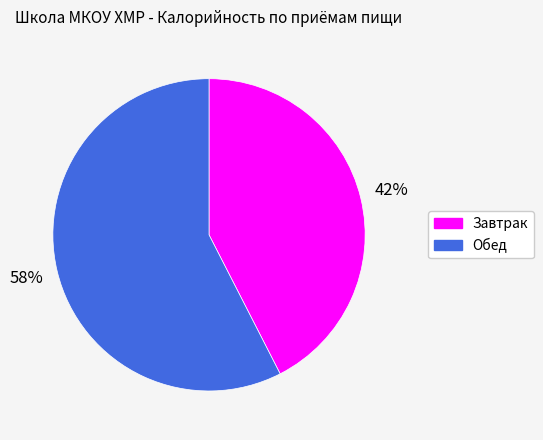

How many segments does this pie chart have?

2